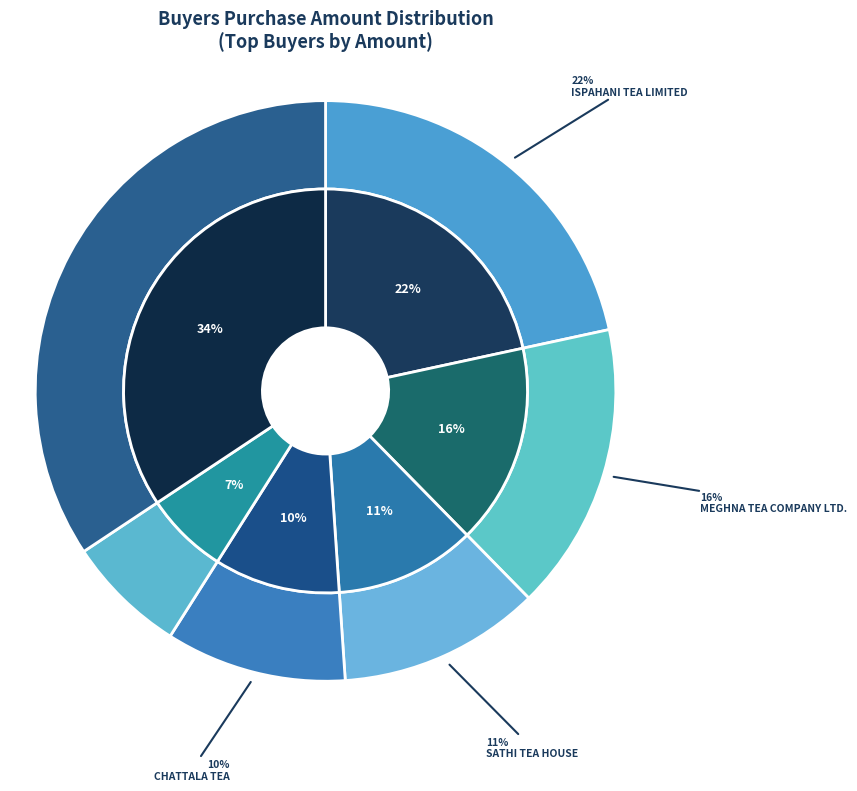

Is there any slice that represents more than half of the pie?

No